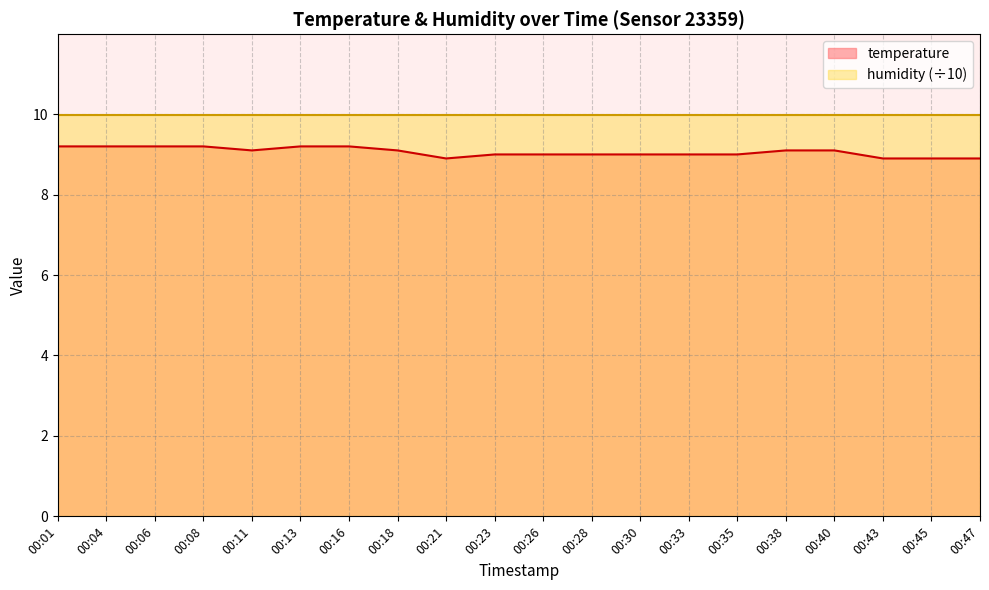

Between 00:06 and 00:18, which is larger?

00:06